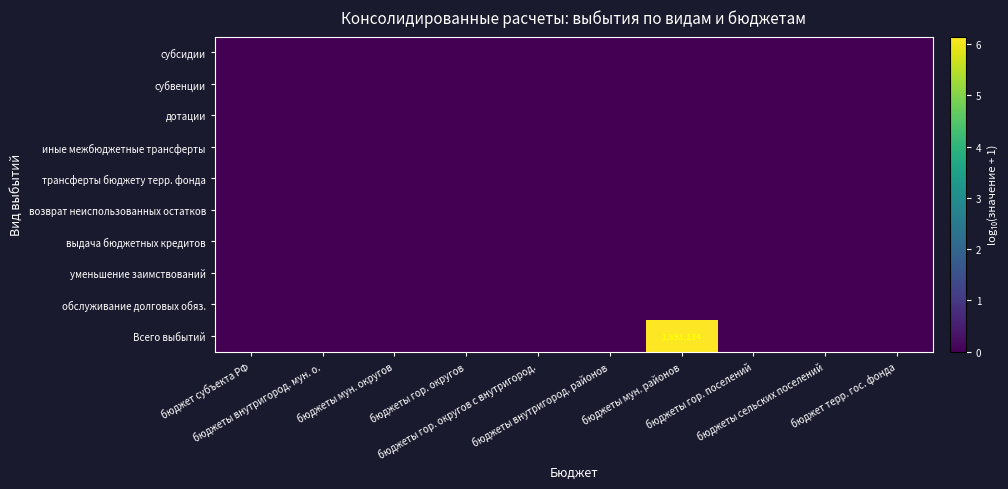

List the series in order of their peak value, lowest first.

субсидии, субвенции, дотации, иные межбюджетные трансферты, трансферты бюджету терр. фонда, возврат неиспользованных остатков, выдача бюджетных кредитов, уменьшение заимствований, обслуживание долговых обяз., Всего выбытий